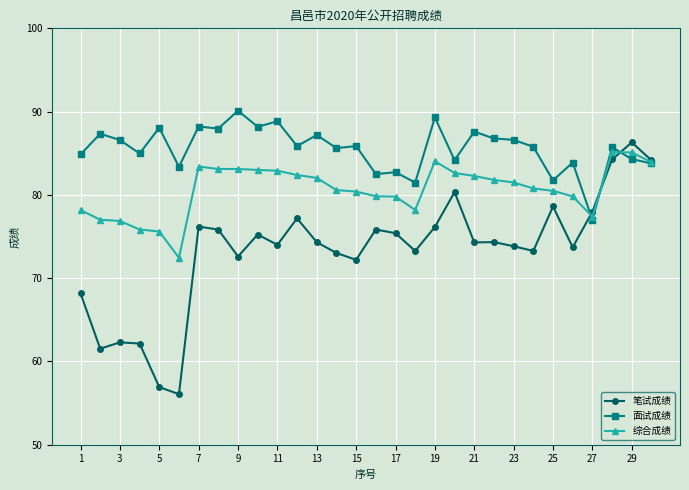

What is the value of the 笔试成绩 point at the 13th from the left?

74.3